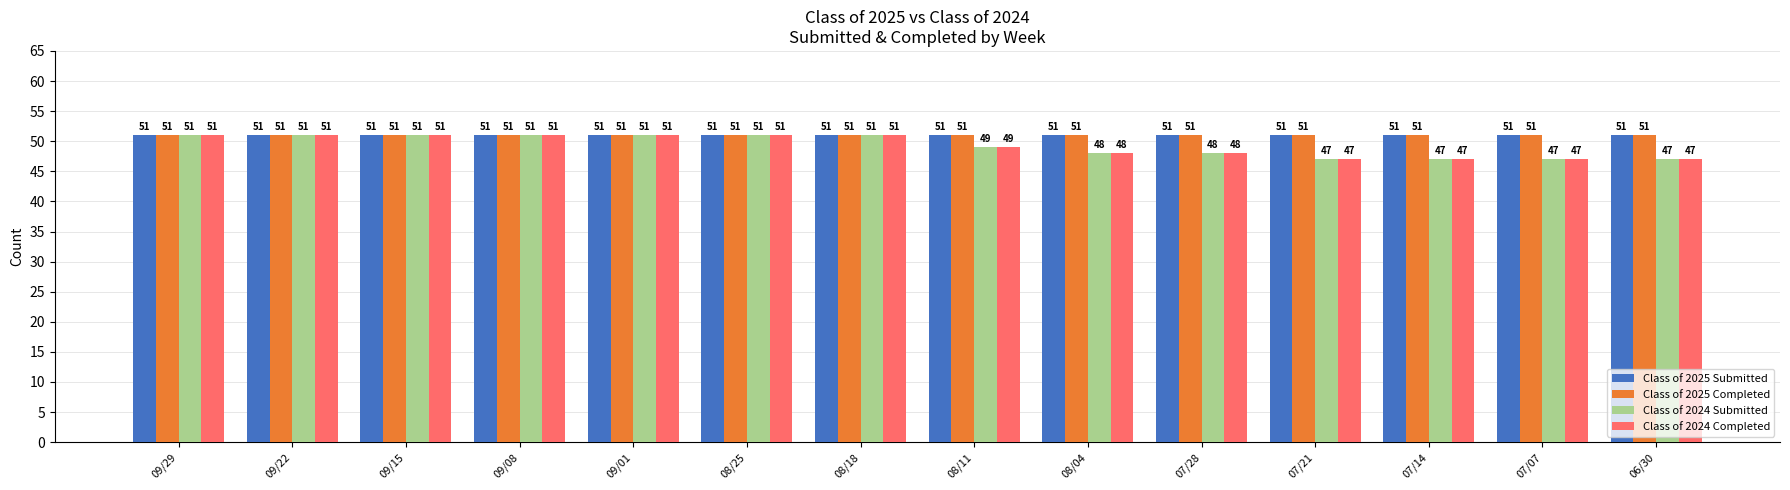

What is the smallest value displayed?

47